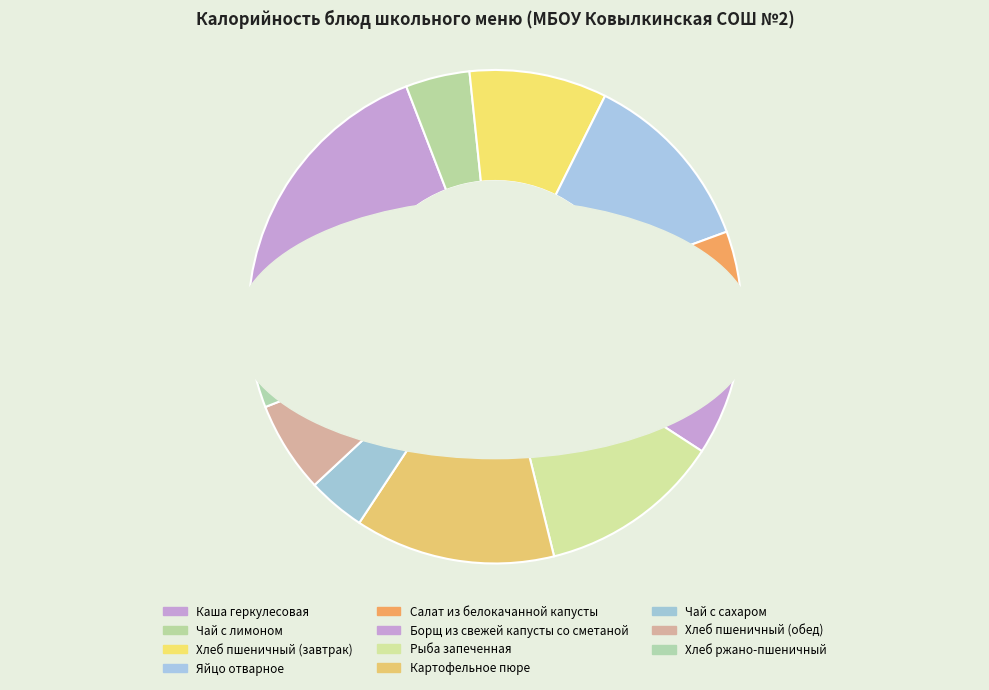

Count the number of slices in the pie.

11